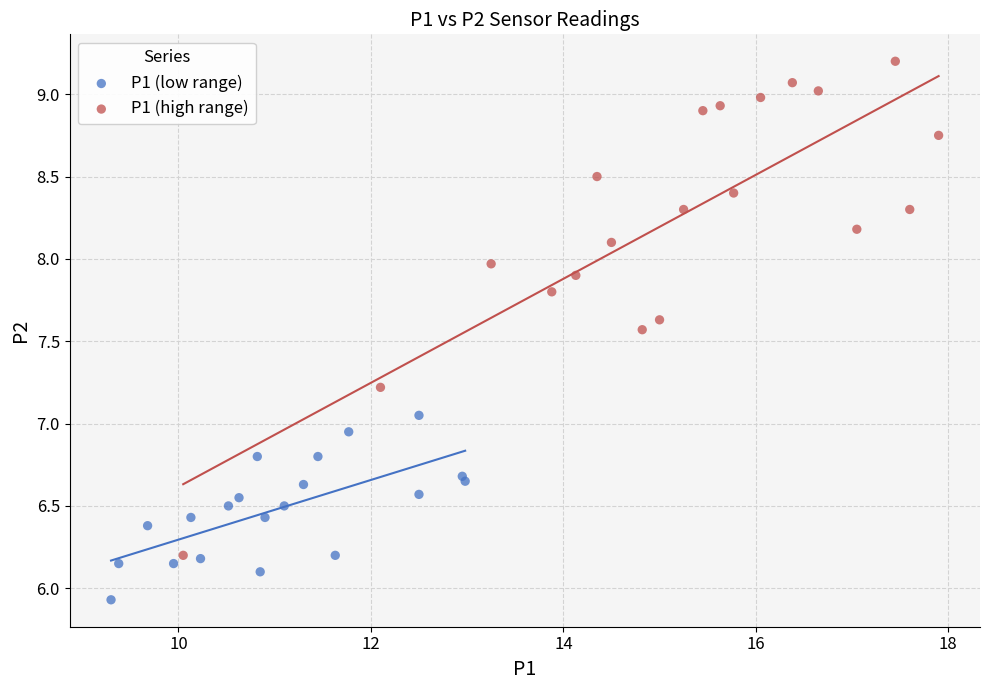

Which series reaches the minimum Y coordinate?

P1 (low range)